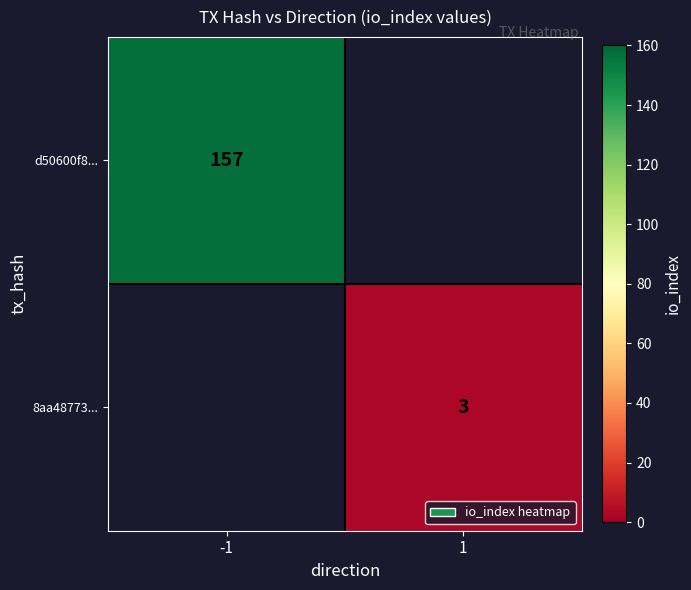

The d50600f8... series shows 157 at -1. True or false?

True